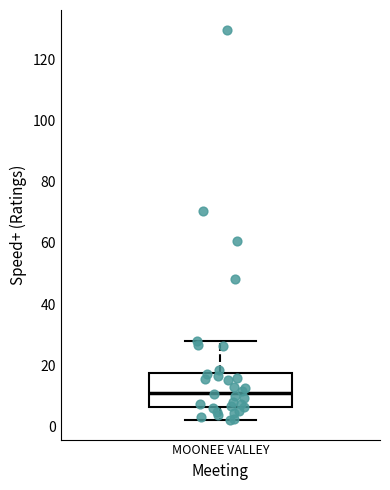

Transcribe this box plot: give where the median line is, the range the box spans, and where the two whiskers end, as read against the y-axis. The values are not printed on the chart, so give them approximately, as read against the axis.

median 12, box 6 to 18, whiskers 2 to 28